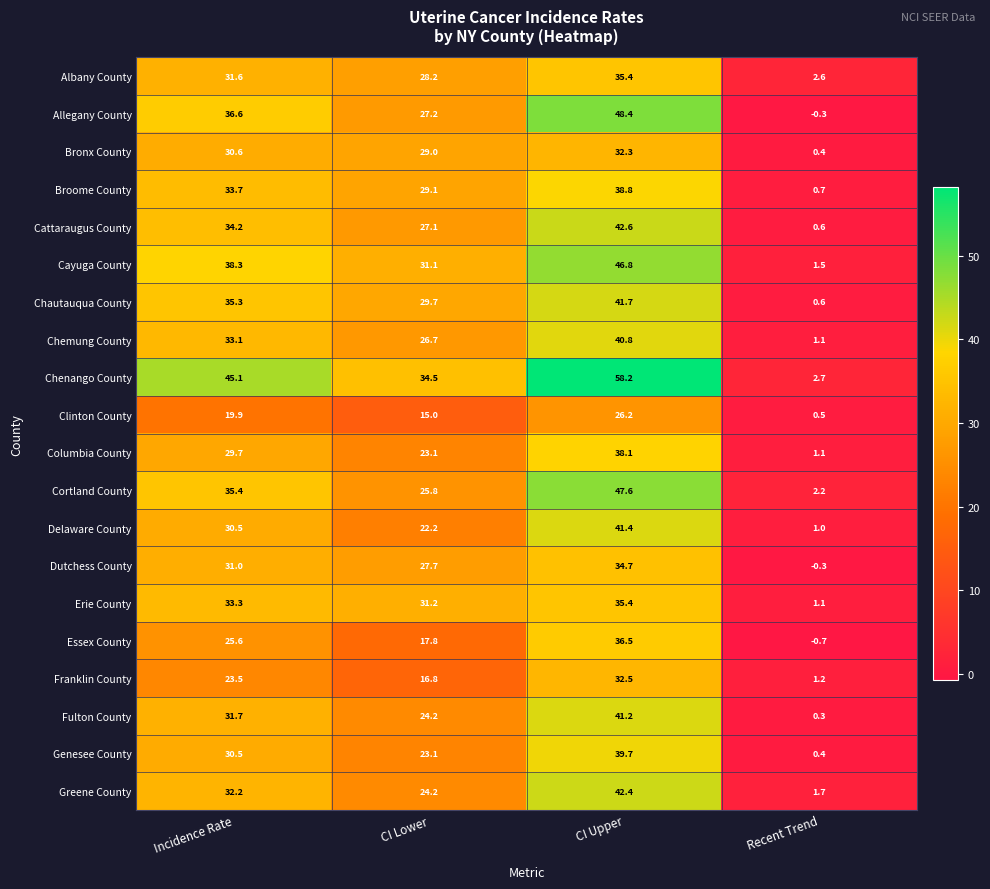

What is the difference between the second highest and second lowest values in the Cattaraugus County series?

7.1